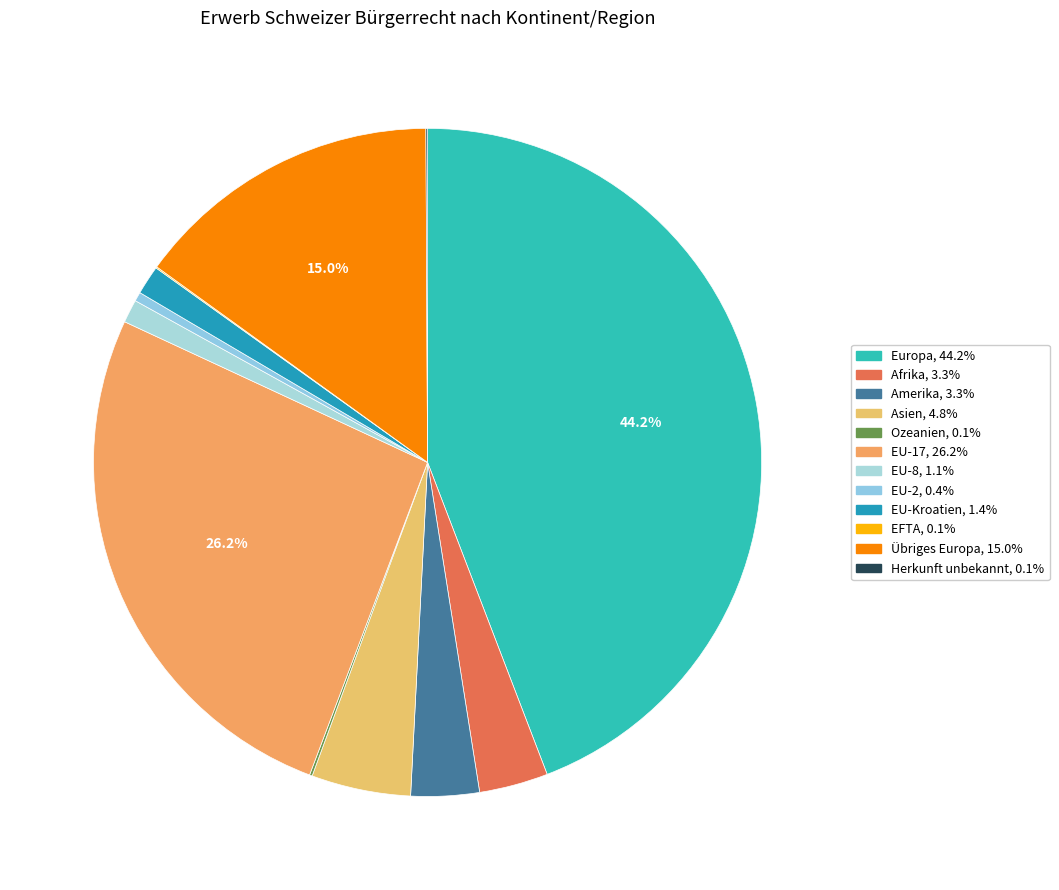

How many slices are in this pie chart?

12